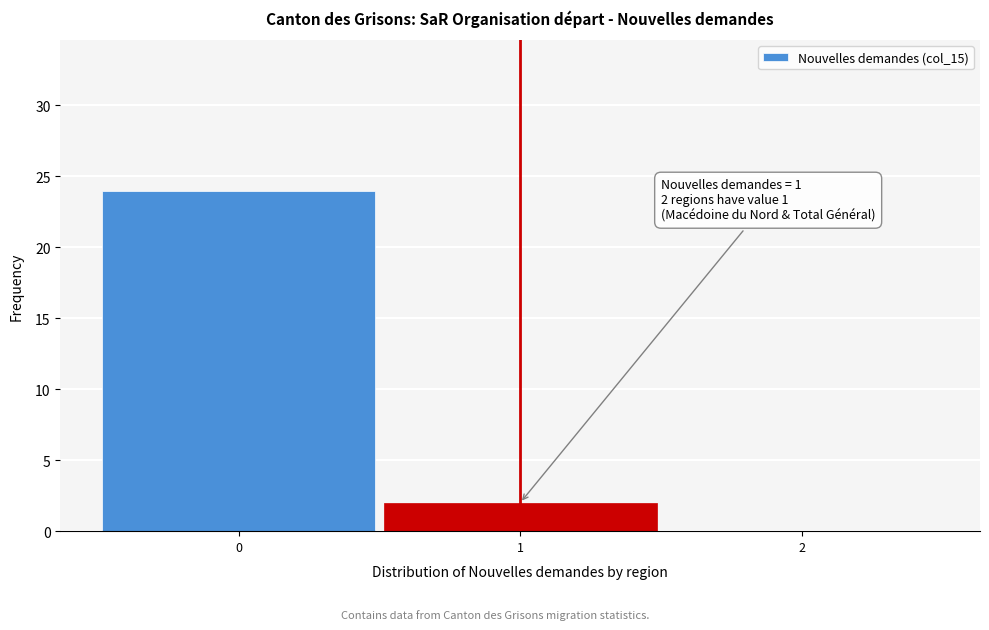

Which range on the x-axis has the tallest bar?

-0.5 to 0.5